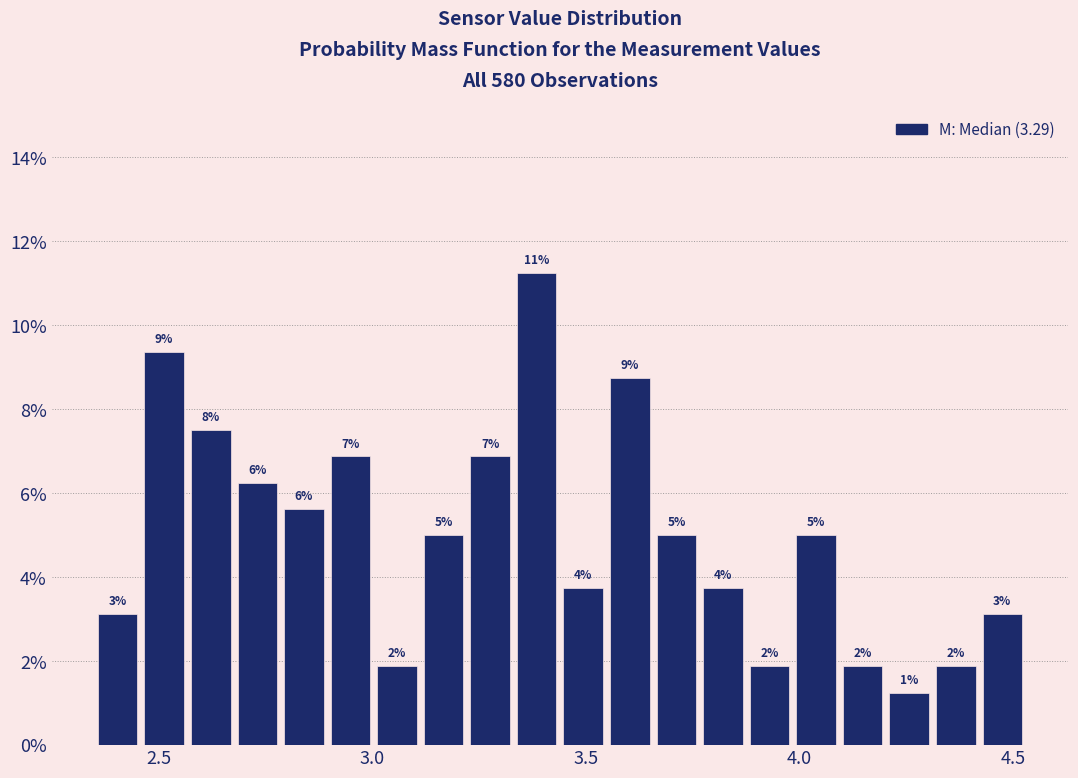

Read against the x-axis, roughly where is the centre of the tallest bar?

3.40